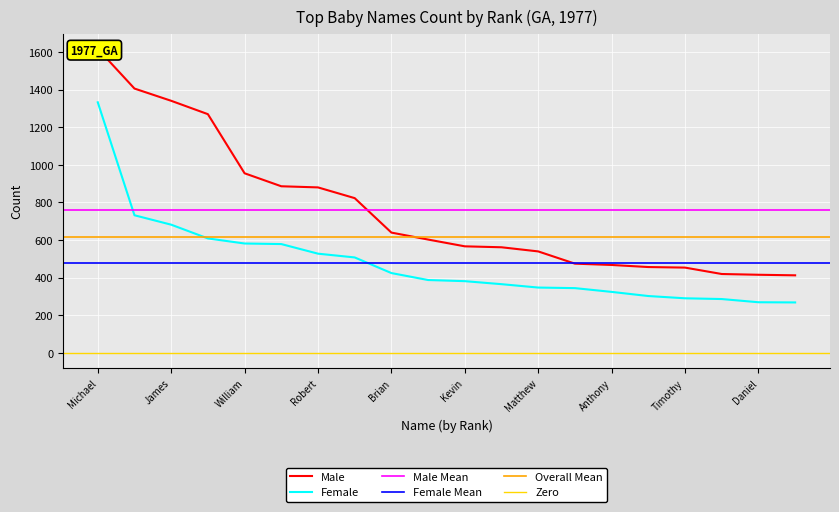

Reading right to left, extract all data points from this chart.

Male: Thomas=413	Daniel=416	Jonathan=420	Timothy=454	Joshua=457	Anthony=468	Jeremy=475	Matthew=540	Charles=562	Kevin=567	Joseph=603	Brian=640	David=823	Robert=880	John=886	William=955	Jason=1269	James=1340	Christopher=1405	Michael=1616
Female: Thomas=269	Daniel=270	Jonathan=287	Timothy=291	Joshua=303	Anthony=325	Jeremy=345	Matthew=348	Charles=366	Kevin=382	Joseph=388	Brian=425	David=508	Robert=528	John=579	William=582	Jason=609	James=682	Christopher=732	Michael=1332